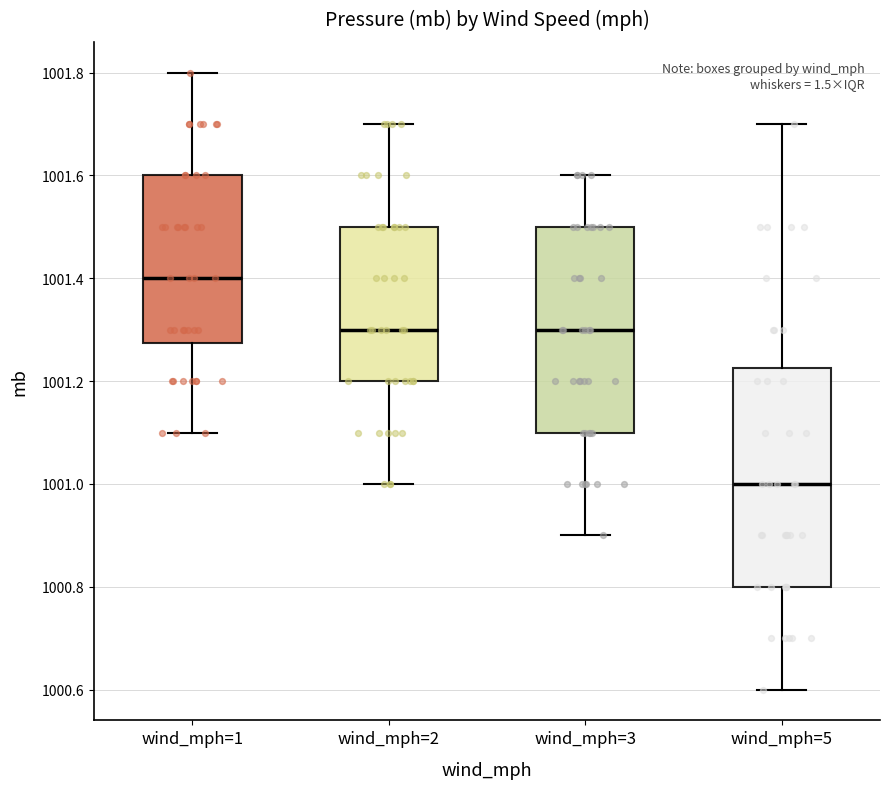

Reading left to right, read every box against the y-axis: the position of its median line, the range the box covers, and the ends of its whiskers. The values are not printed on the chart, so give them approximately, as read against the axis.

wind_mph=1: median 1001.40, box 1001.28 to 1001.60, whiskers 1001.10 to 1001.80
wind_mph=2: median 1001.30, box 1001.20 to 1001.50, whiskers 1001.00 to 1001.70
wind_mph=3: median 1001.30, box 1001.10 to 1001.50, whiskers 1000.90 to 1001.60
wind_mph=5: median 1001.00, box 1000.80 to 1001.22, whiskers 1000.60 to 1001.70